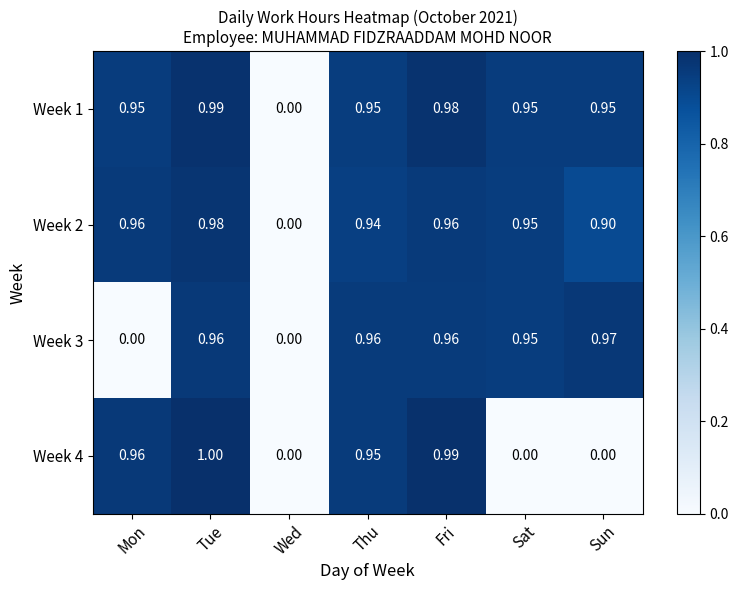

Where is Week 1 nearest to the value 0?

Wed